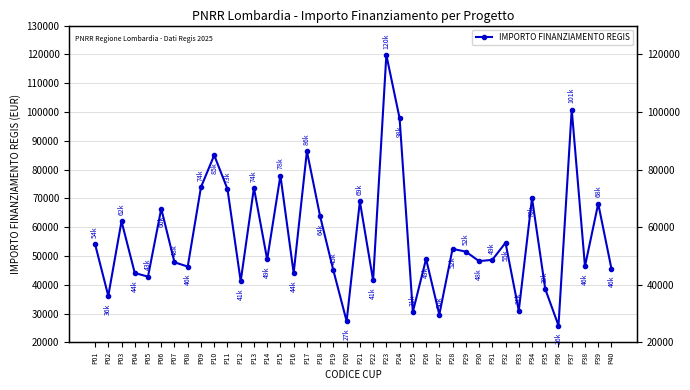

Count the number of data series in this chart.

1